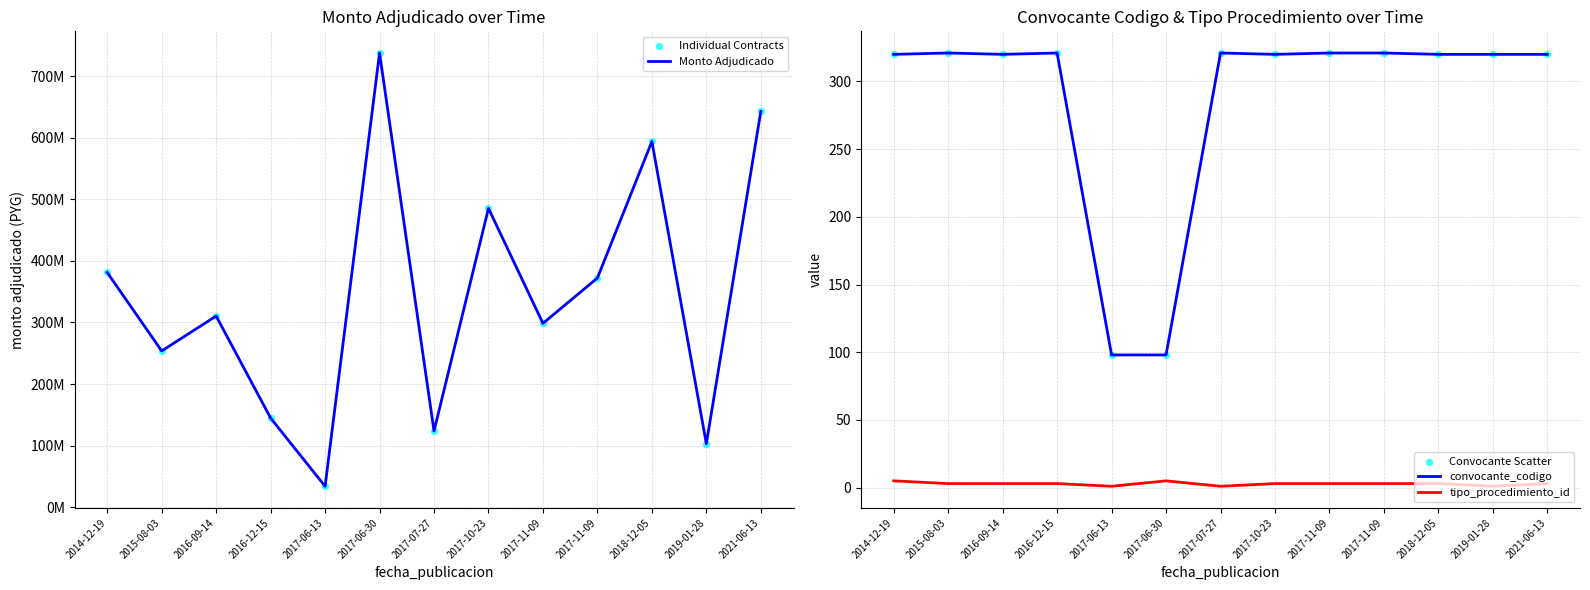

Which series reaches the minimum Y coordinate?

tipo_procedimiento_id